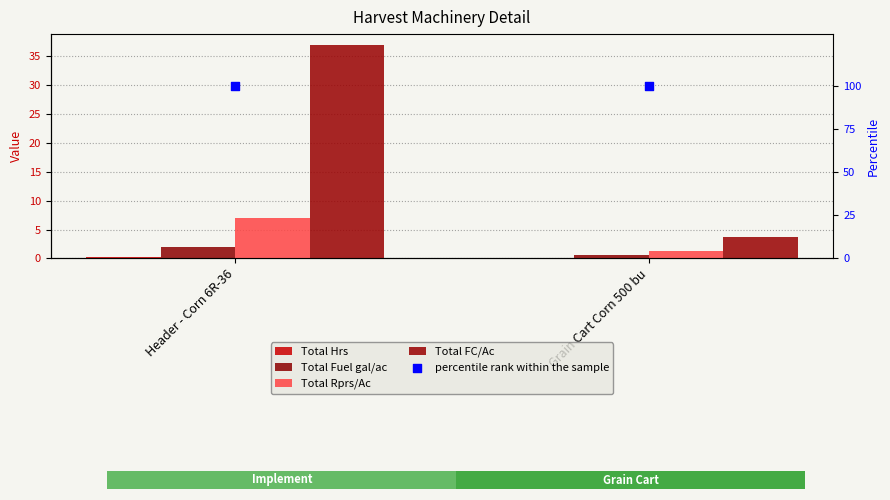

Which series has the largest Y range (max minus min)?

Total FC/Ac